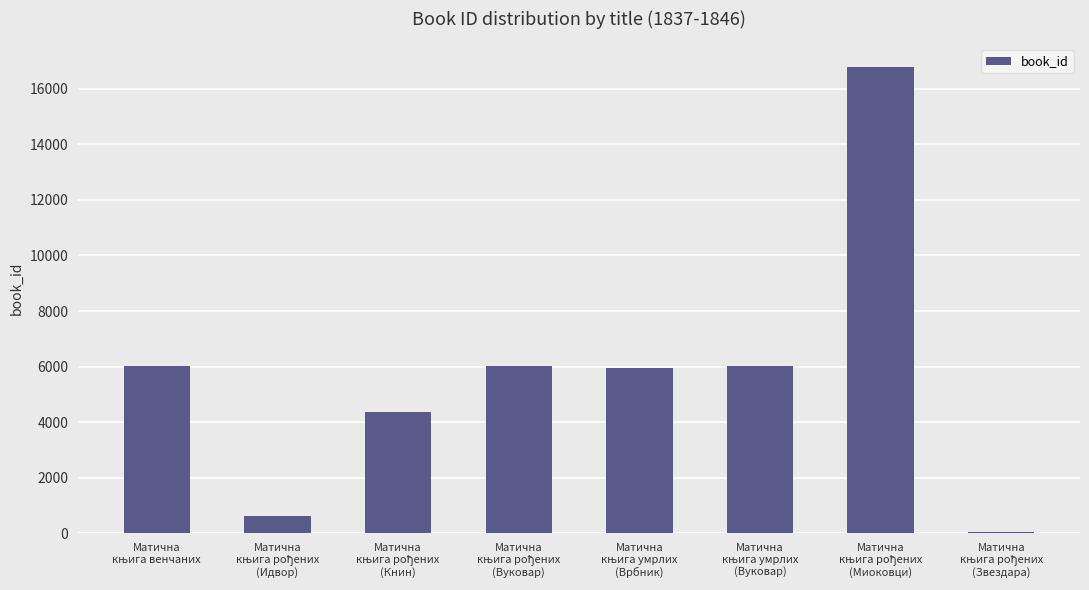

What is the sum of all values?

45865